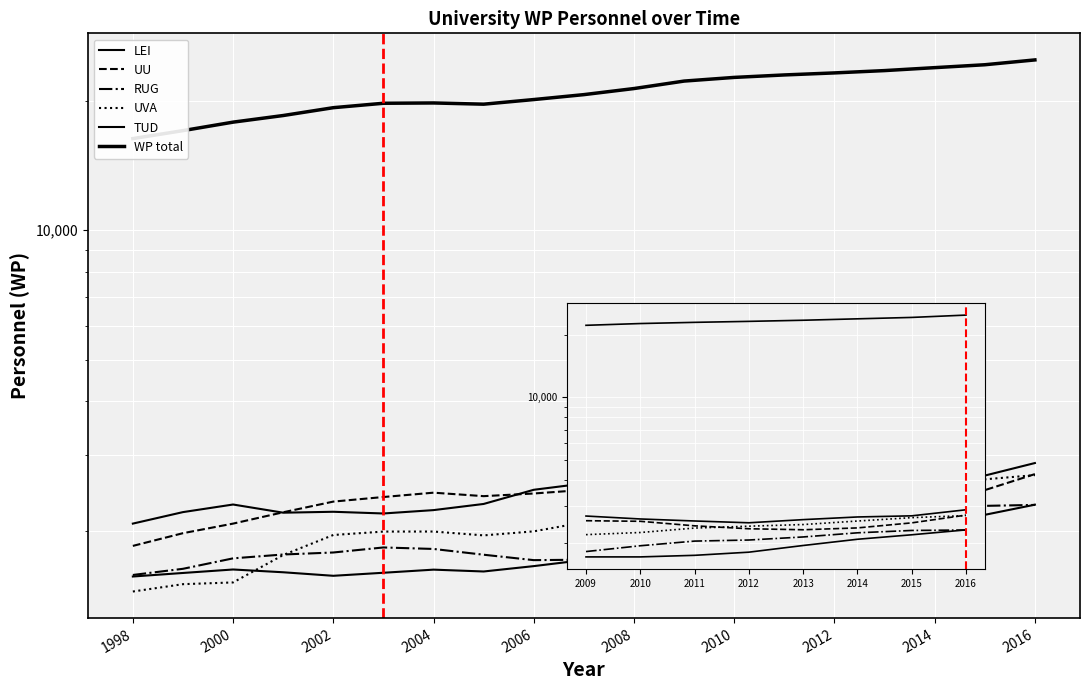

What is the greatest value displayed?

24847.9